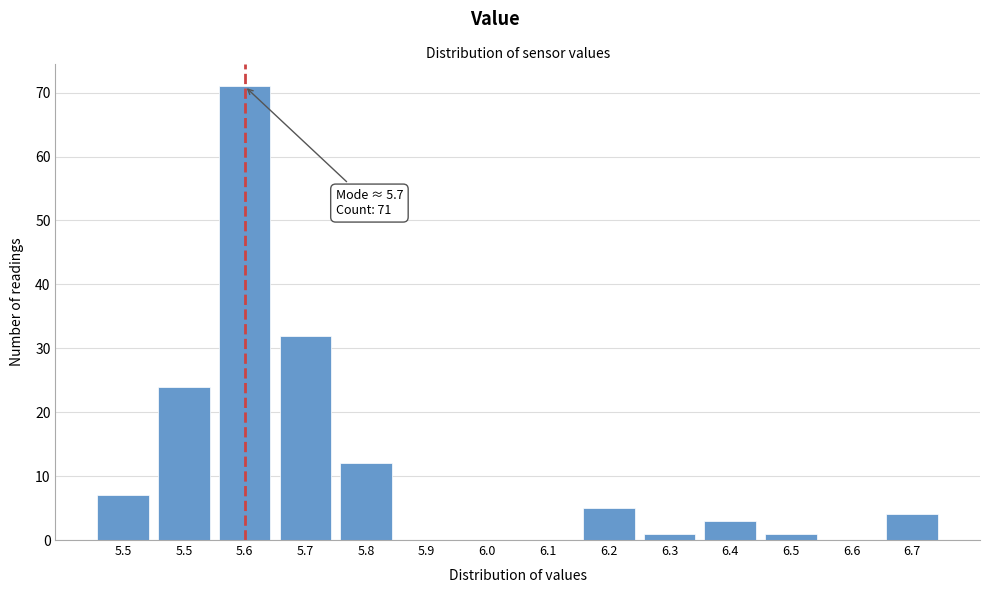

Count the number of data series in this chart.

1